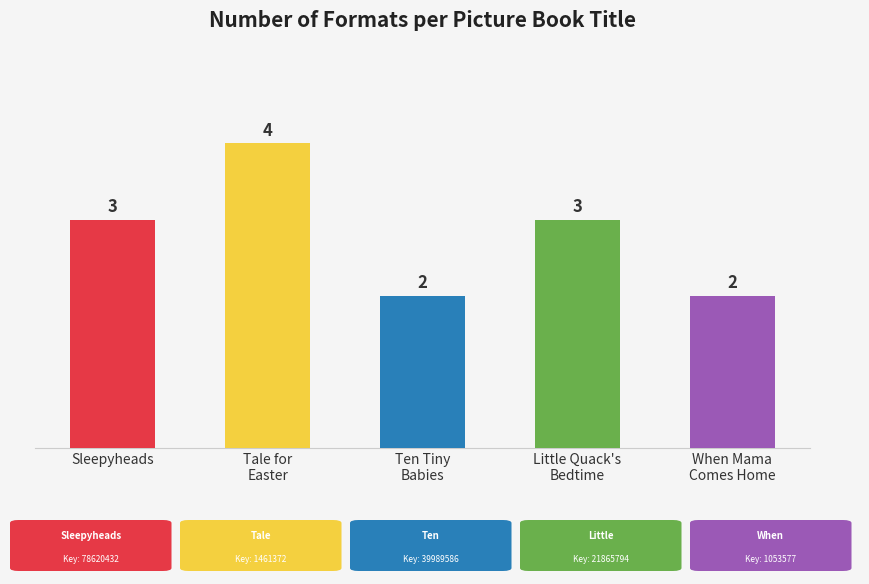

Reading left to right, transcribe all the data shown in this chart.

3	4	2	3	2